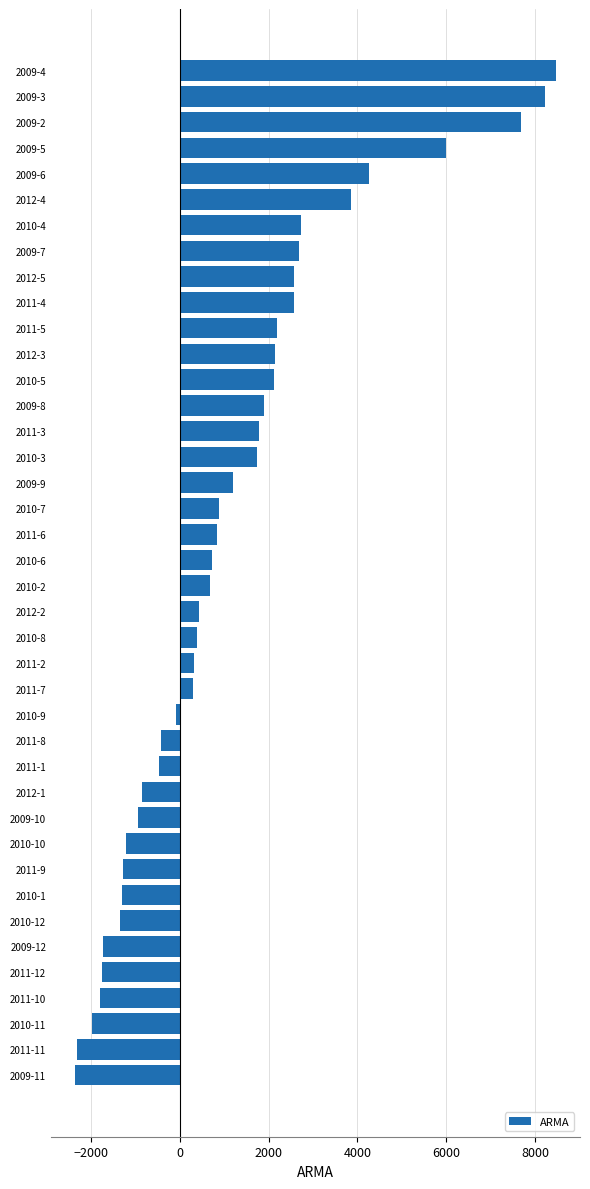

What is the smallest value displayed?

-2364.8